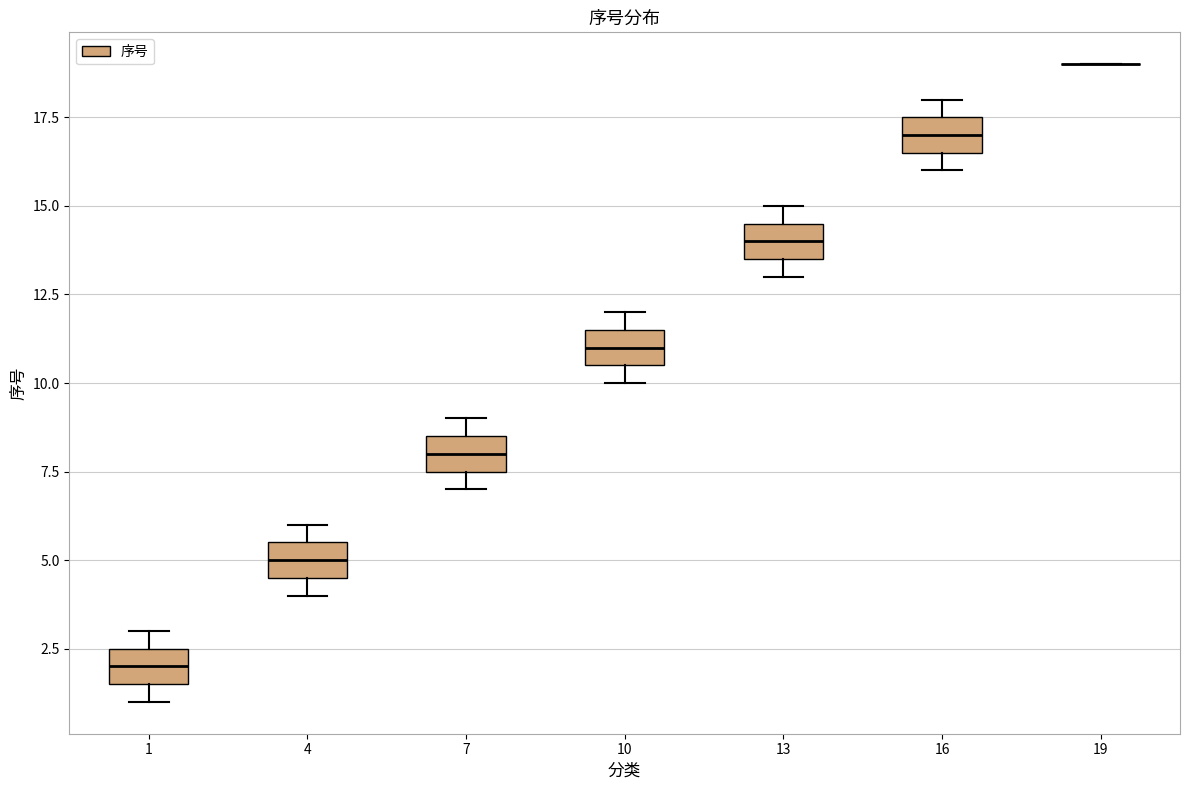

Reading left to right, read every box against the y-axis: the position of its median line, the range the box covers, and the ends of its whiskers. The values are not printed on the chart, so give them approximately, as read against the axis.

1: median 2.0, box 1.5 to 2.5, whiskers 1.0 to 3.0
4: median 5.0, box 4.5 to 5.5, whiskers 4.0 to 6.0
7: median 8.0, box 7.5 to 8.5, whiskers 7.0 to 9.0
10: median 11.0, box 10.5 to 11.5, whiskers 10.0 to 12.0
13: median 14.0, box 13.5 to 14.5, whiskers 13.0 to 15.0
16: median 17.0, box 16.5 to 17.5, whiskers 16.0 to 18.0
19: box collapsed to a line at 19.0, whiskers 19.0 to 19.0